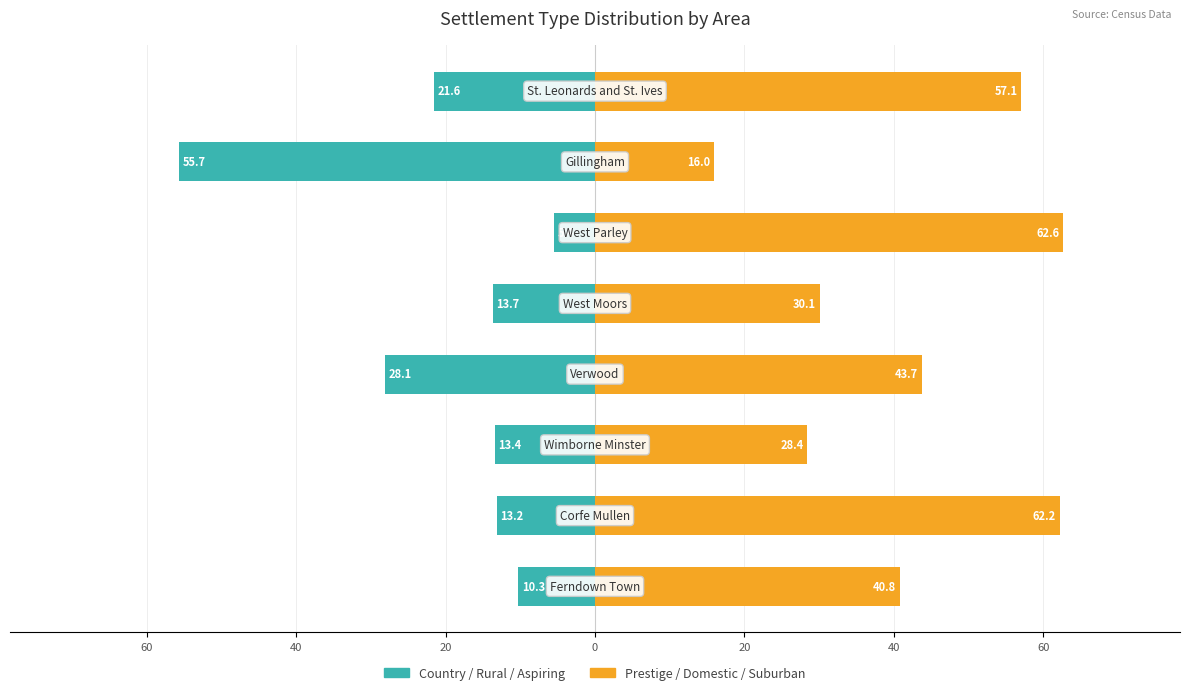

Reading left to right, extract all data points from this chart.

Country/Rural/Aspiring: 80=-10.3	60=-13.2	40=-13.4	20=-28.1	0=-13.7	20=-5.4	40=-55.7	60=-21.6
Prestige/Domestic/Suburban: 80=40.8	60=62.2	40=28.4	20=43.7	0=30.1	20=62.6	40=16.0	60=57.1